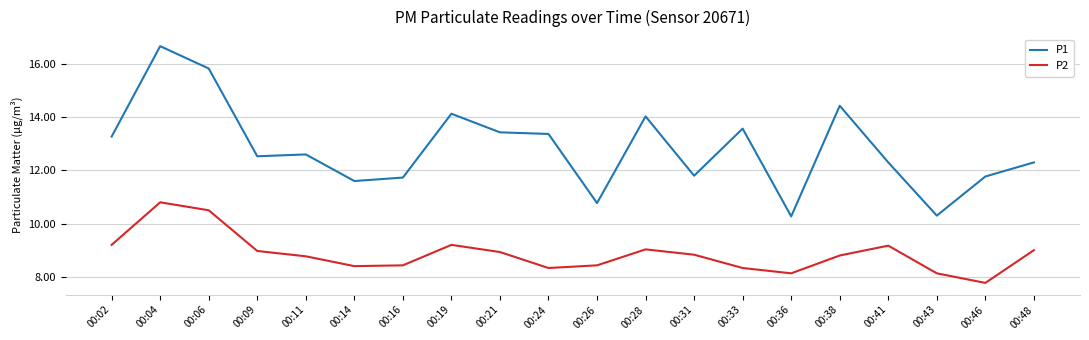

Reading left to right, extract all data points from this chart.

P1: 13.3	16.7	15.8	12.5	12.6	11.6	11.7	14.1	13.4	13.4	10.8	14.0	11.8	13.6	10.3	14.4	12.3	10.3	11.8	12.3
P2: 9.2	10.8	10.5	9.0	8.8	8.4	8.4	9.2	8.9	8.3	8.4	9.0	8.8	8.3	8.1	8.8	9.2	8.1	7.8	9.0